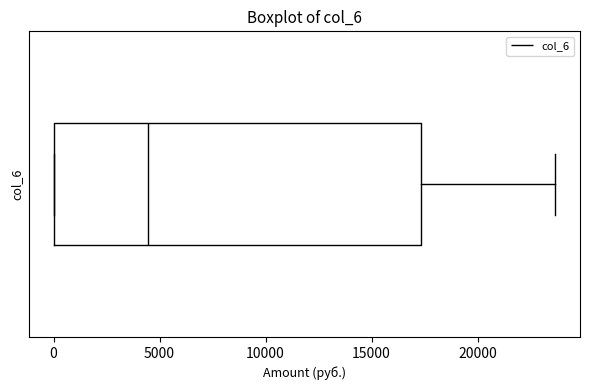

Transcribe this box plot: give where the median line is, the range the box spans, and where the two whiskers end, as read against the x-axis. The values are not printed on the chart, so give them approximately, as read against the axis.

median 4500, box 0 to 17500, whiskers 0 to 23500